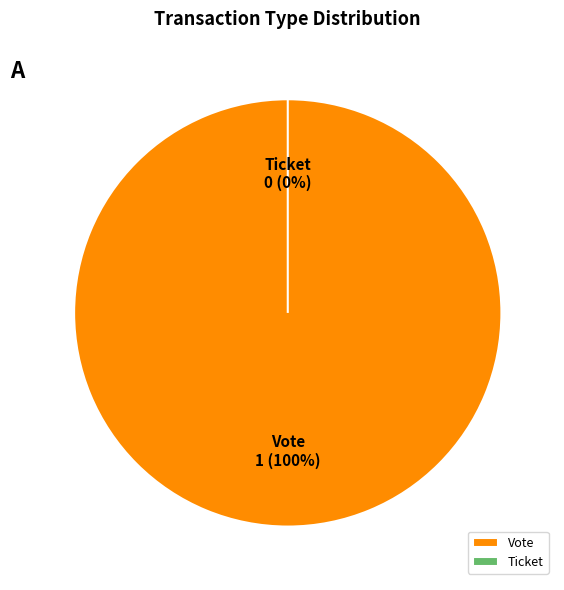

How many slices are in this pie chart?

2